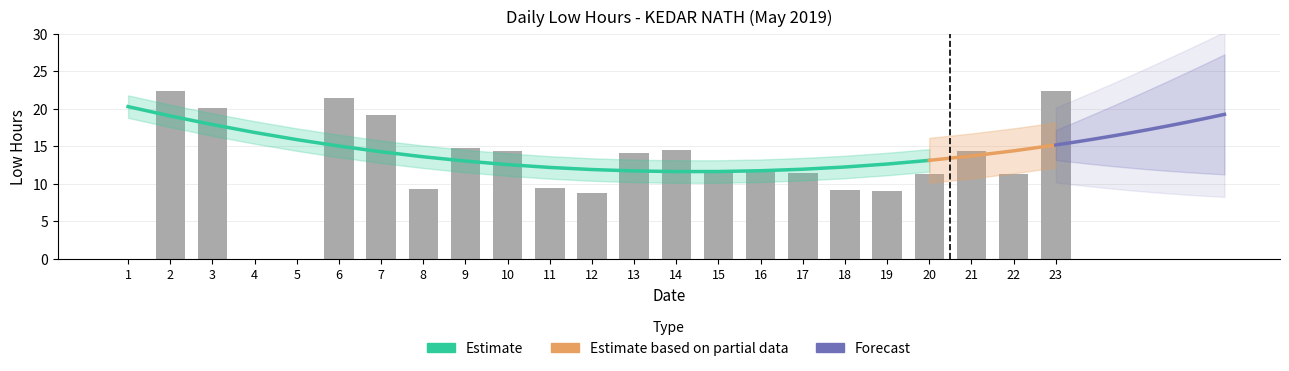

Reading left to right, list all the values displayed in this chart.

1=0.0	2=22.4	3=20.1	4=0.0	5=0.0	6=21.4	7=19.1	8=9.2	9=14.8	10=14.4	11=9.4	12=8.7	13=14.1	14=14.4	15=11.4	16=11.6	17=11.4	18=9.2	19=8.9	20=11.3	21=14.3	22=11.3	23=22.4